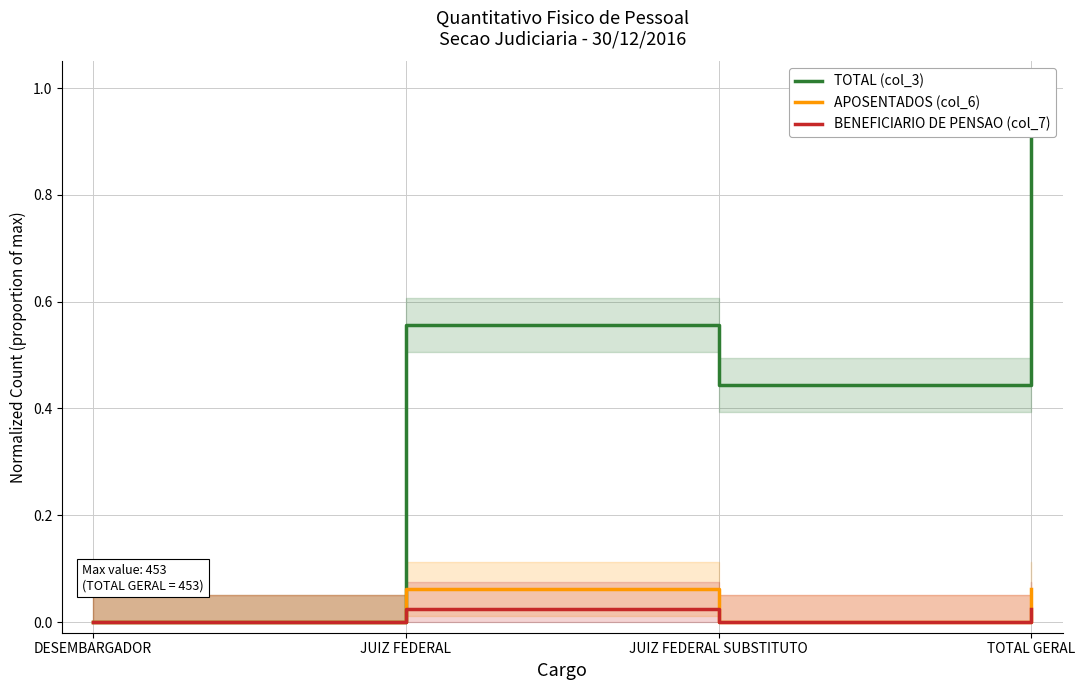

How many interior local valleys does the APOSENTADOS (col_6) series have?

1